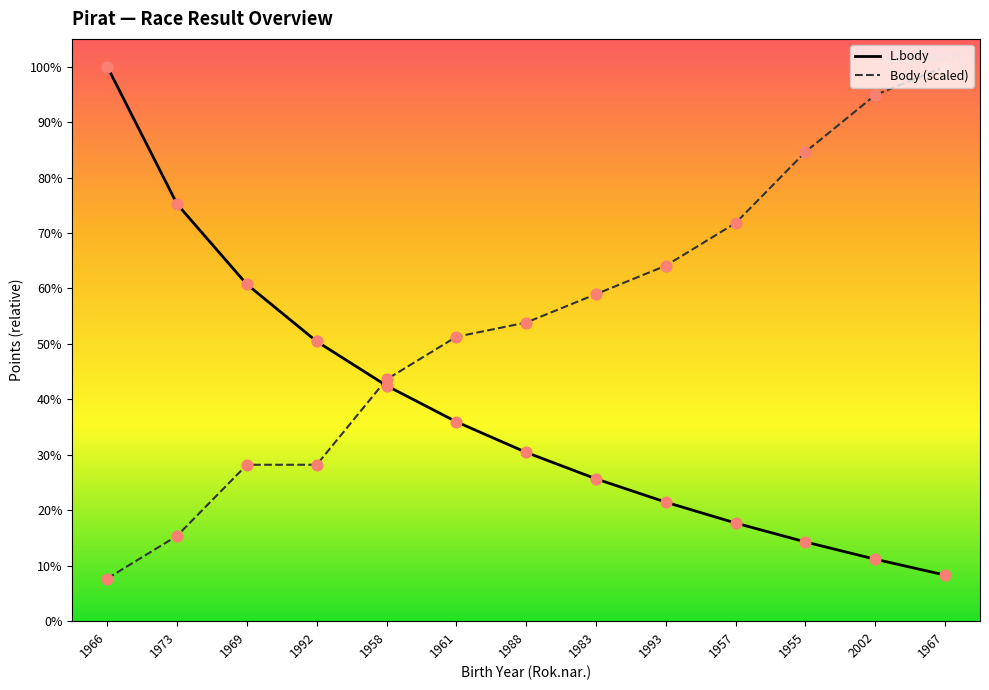

Which series has the largest Y range (max minus min)?

Body (scaled)